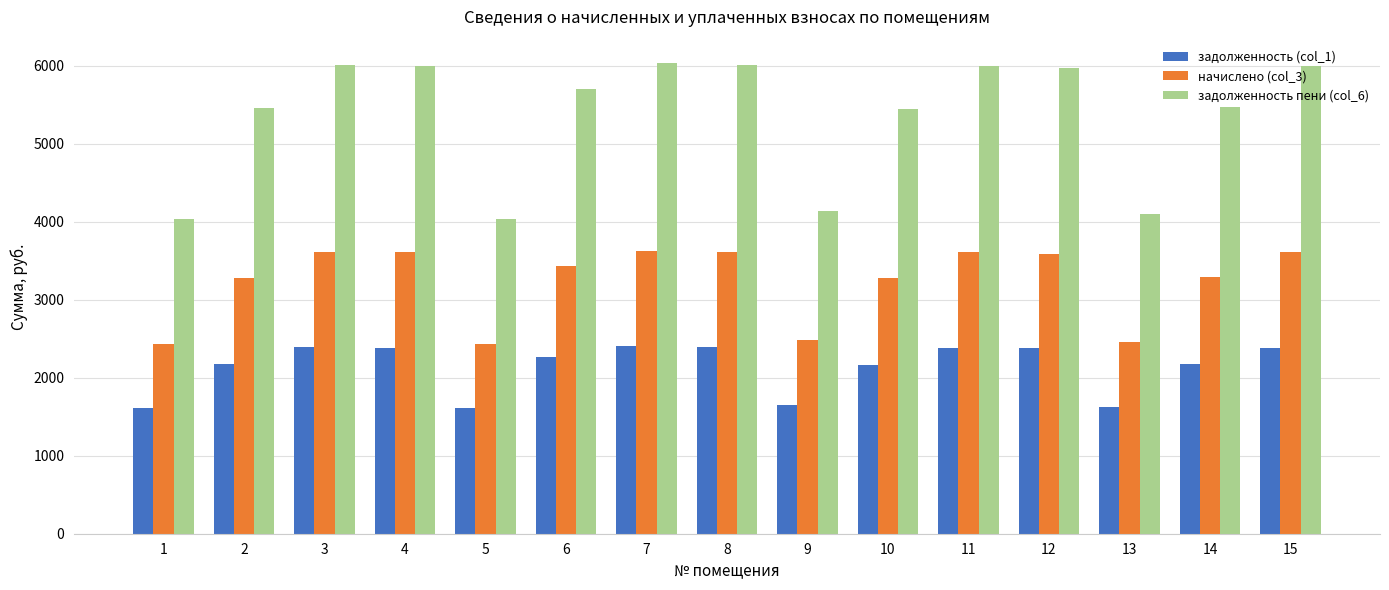

What is the difference between the maximum and second lowest values in the начислено (col_3) series?

1199.7